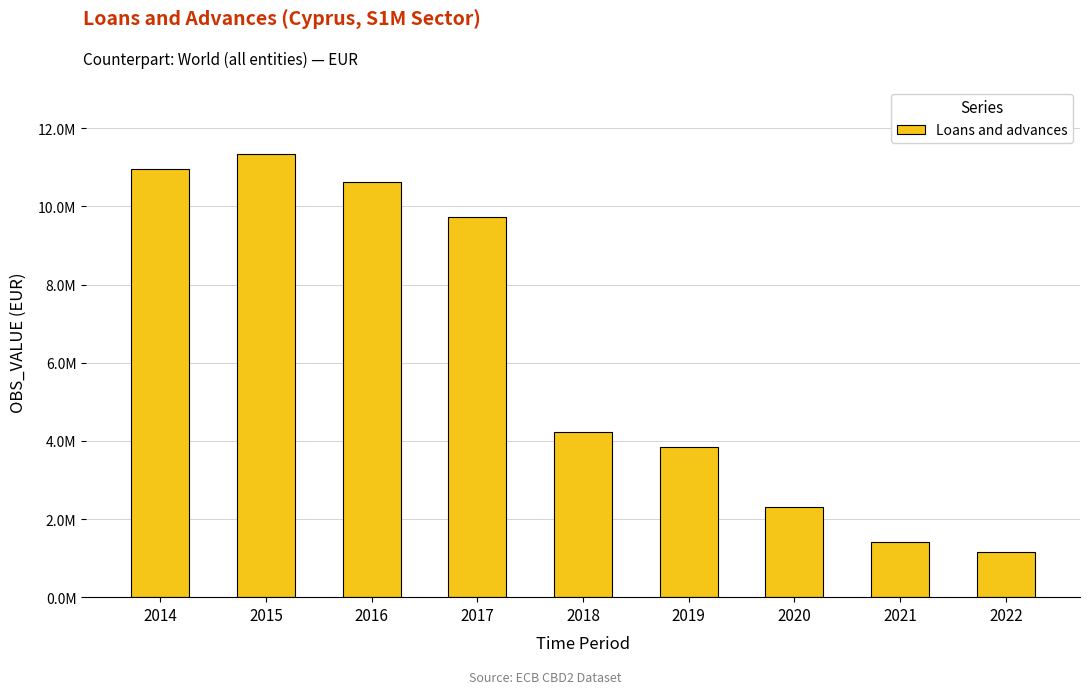

Rank the categories by value from highest to lowest.

2015, 2014, 2016, 2017, 2018, 2019, 2020, 2021, 2022